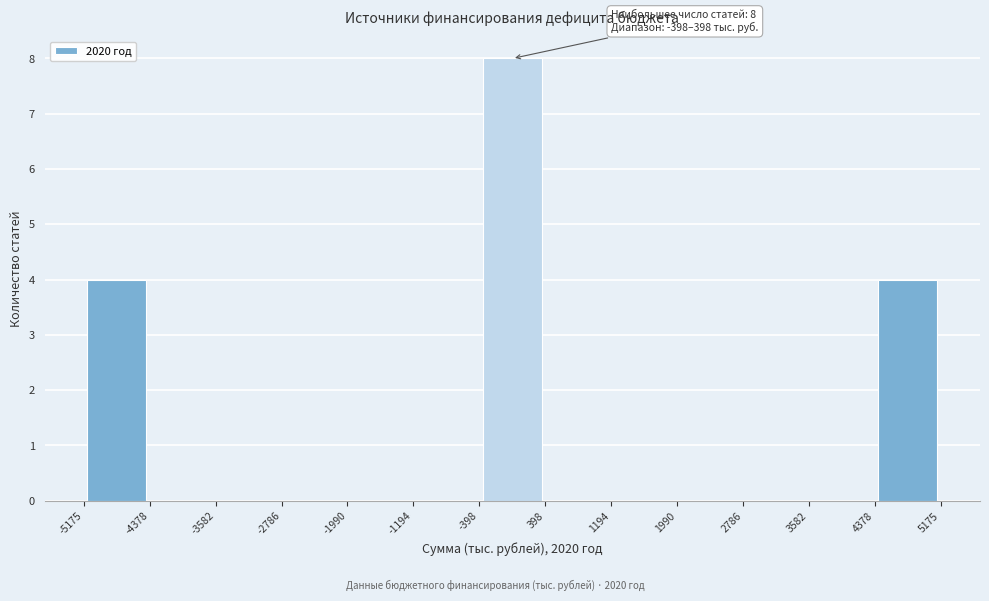

Which range on the x-axis has the tallest bar?

-398 to 398